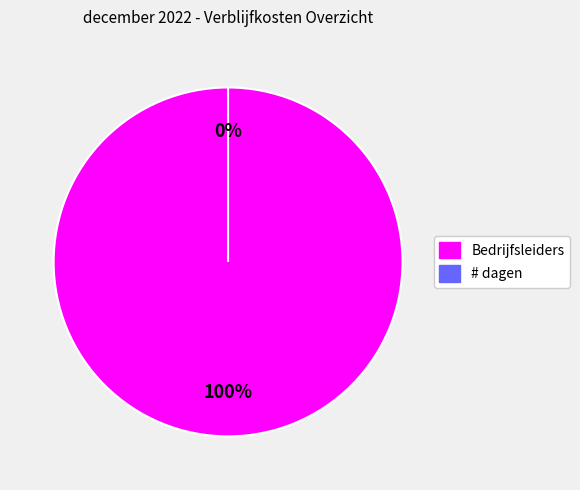

True or false: Bedrijfsleiders accounts for 99% of the total.

False